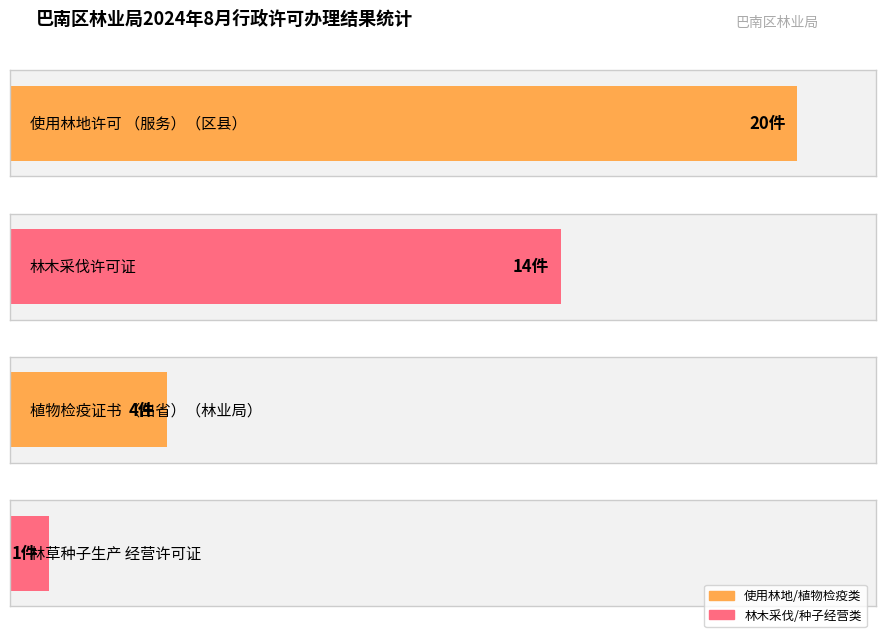

The value at 植物检疫证书（出省）（林业局） is 6. True or false?

False